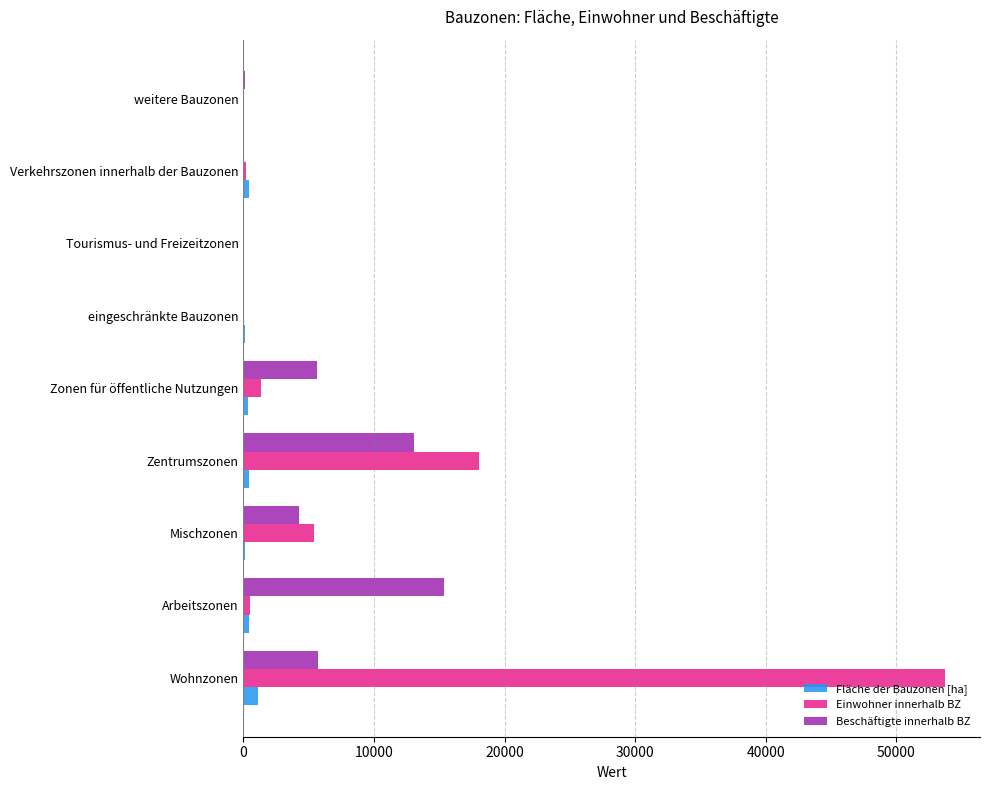

What is the maximum value shown in the chart?

53731.0